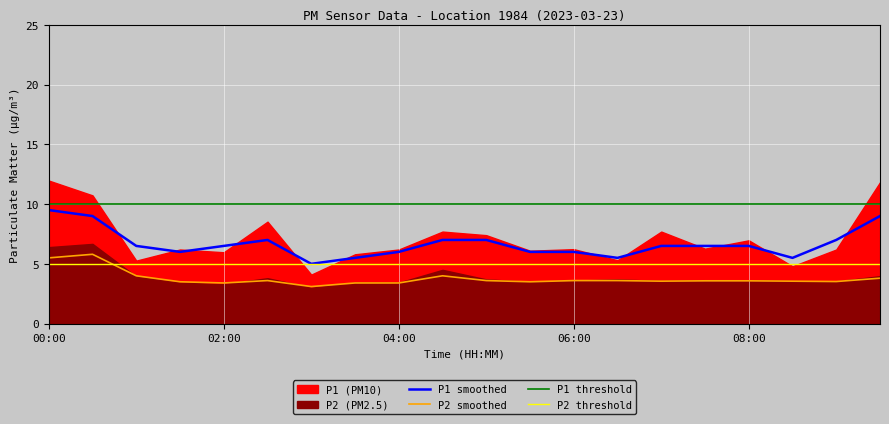

True or false: P1 smoothed and P2 smoothed cross at least once.

False